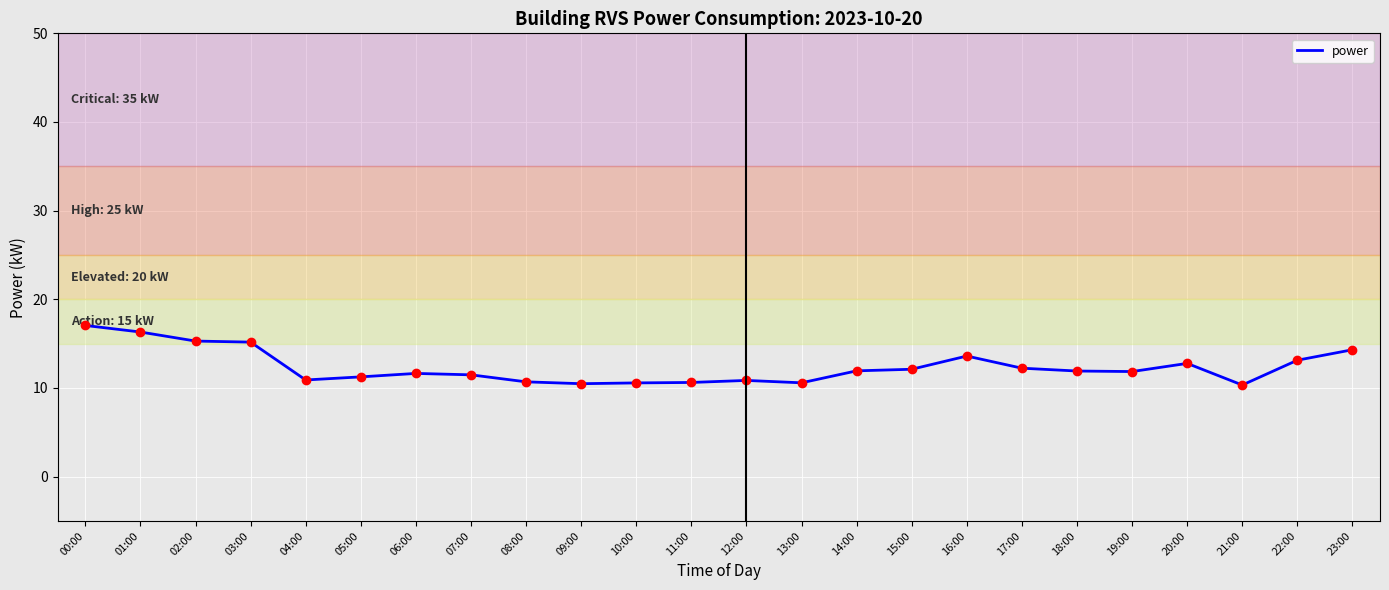

The chart shows a value of 6.5 at 18:00. True or false?

False